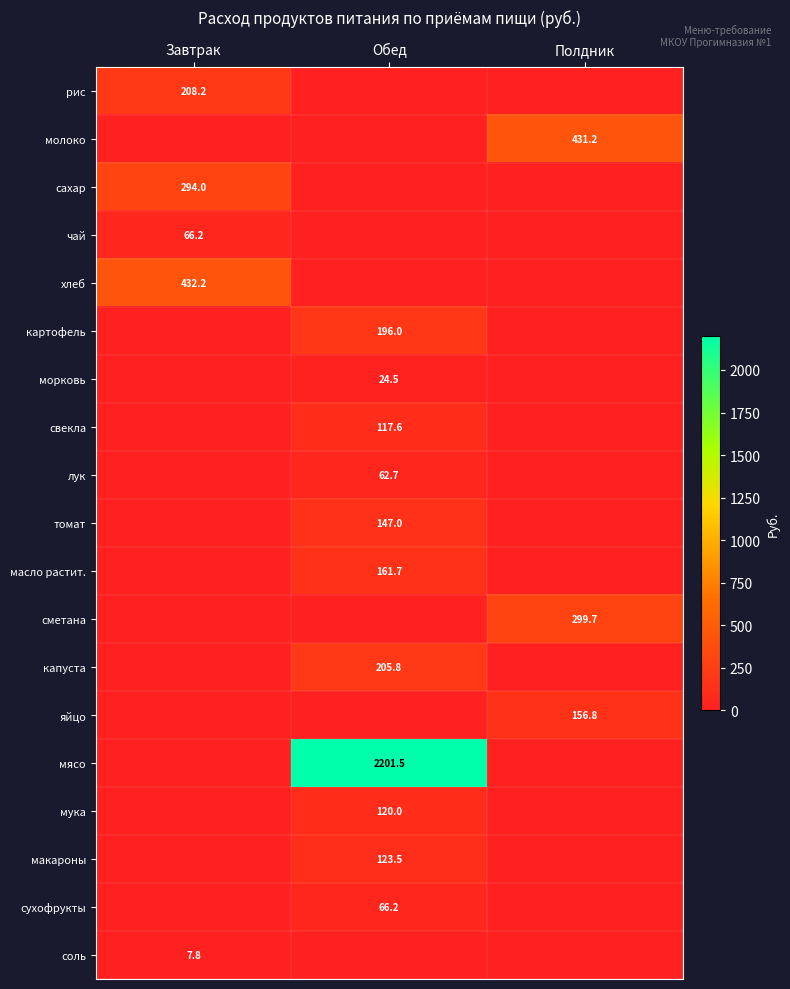

At how many categories does at least one series exceed 1623?

1